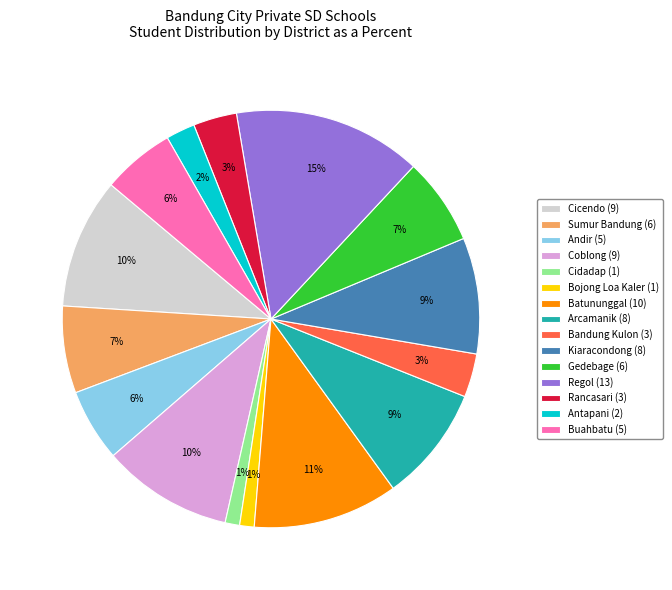

Between Bandung Kulon (3) and Andir (5), which is larger?

Andir (5)